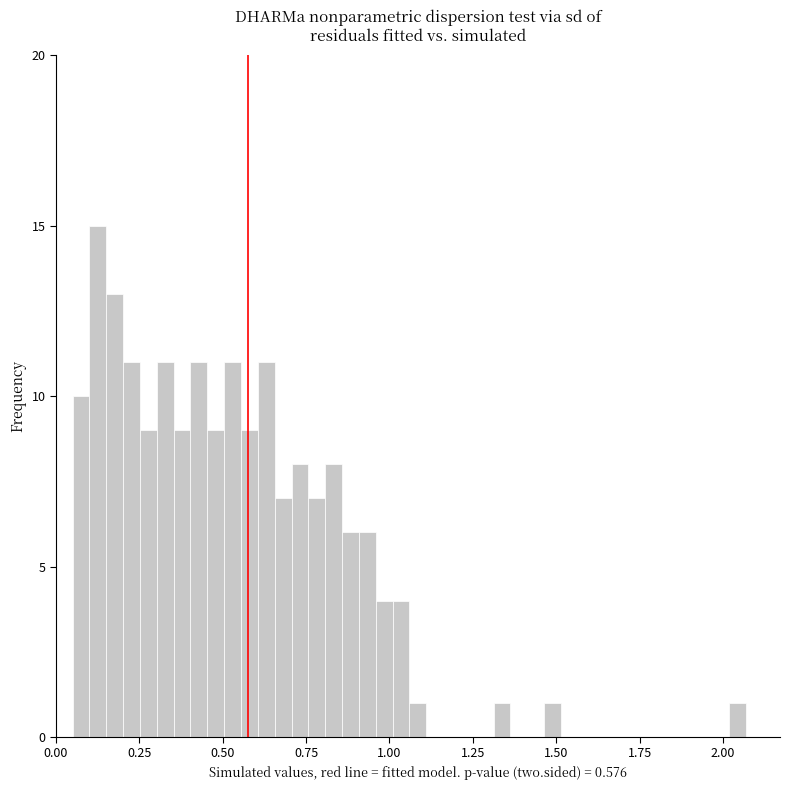

Around what value on the x-axis is the tallest bar? Give the approximate position of its centre, as read against the axis.

0.15